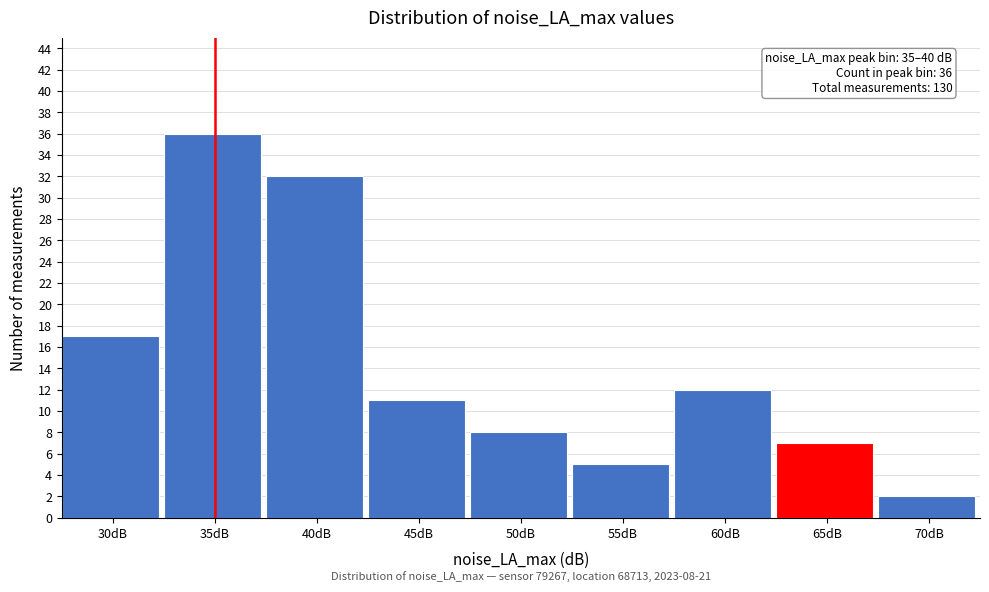

Reading right to left, list all the values displayed in this chart.

70dB=2	65dB=7	60dB=12	55dB=5	50dB=8	45dB=11	40dB=32	35dB=36	30dB=17